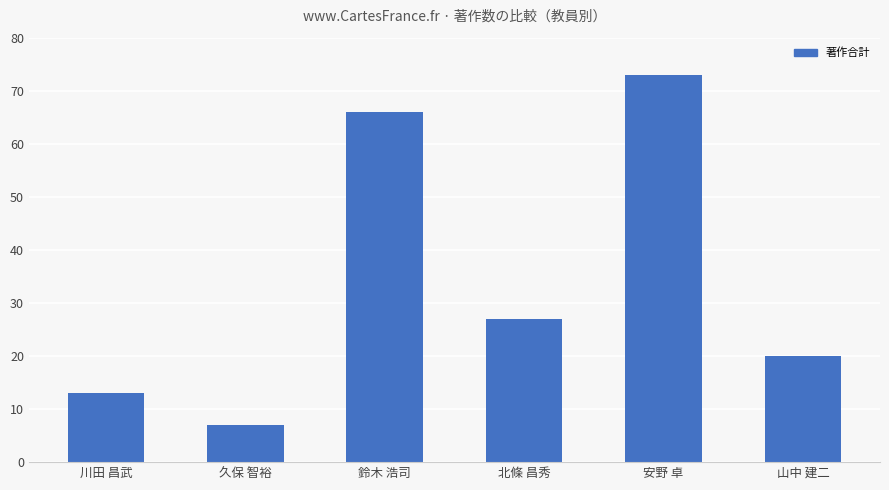

What is the change in value from 安野 卓 to 山中 建二?

-53